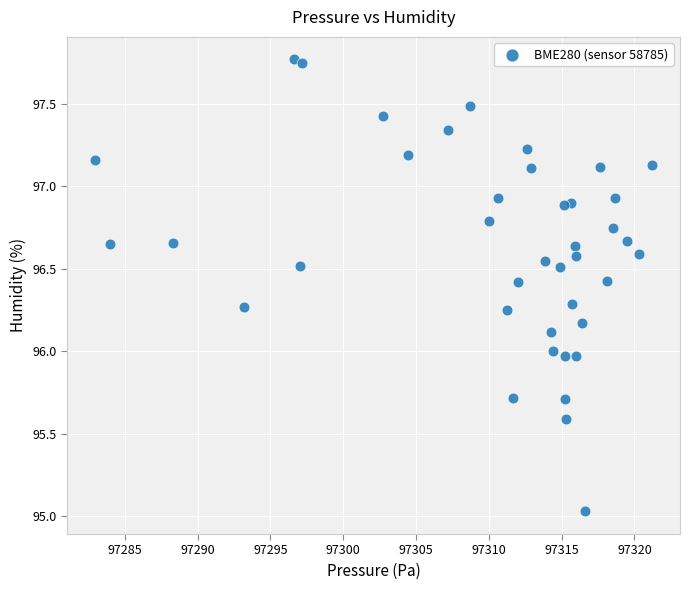

What is the range of X values (max minus min)?

38.2